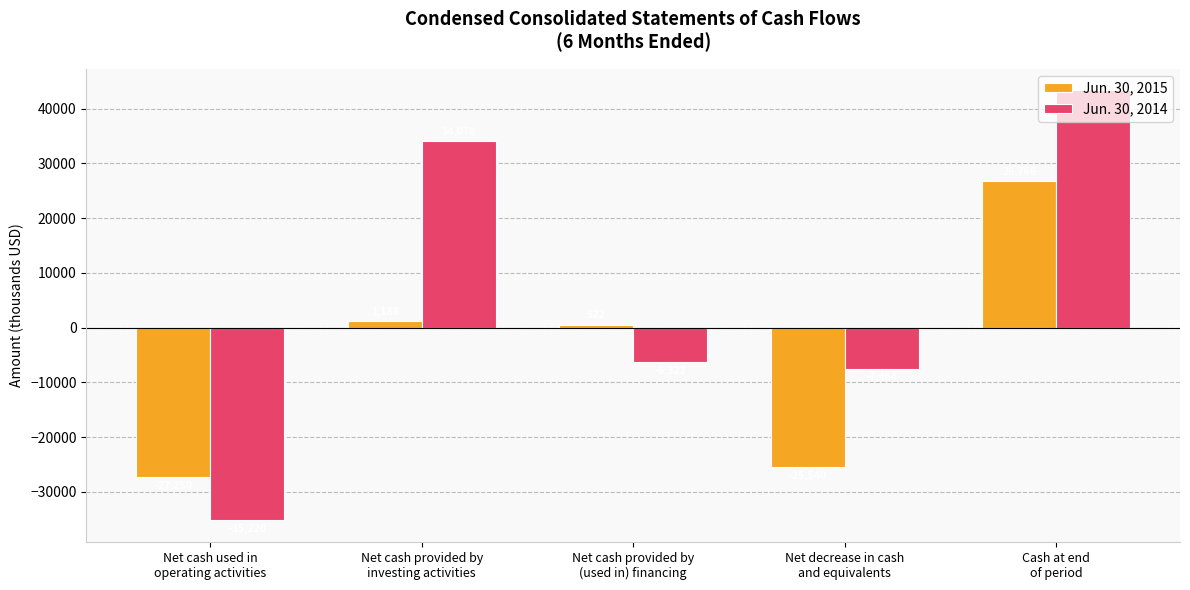

How many data points in Jun. 30, 2014 are less than -6322?

2